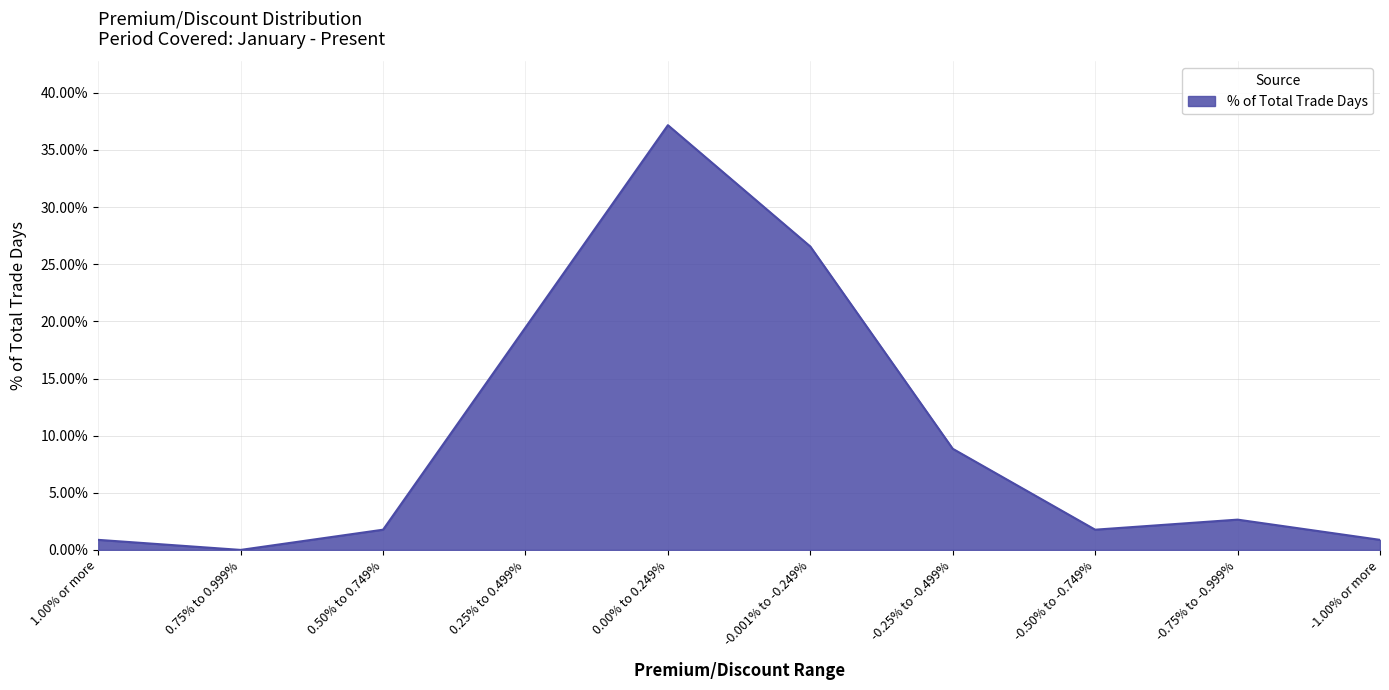

Does the chart display data point markers on the line(s)?

No